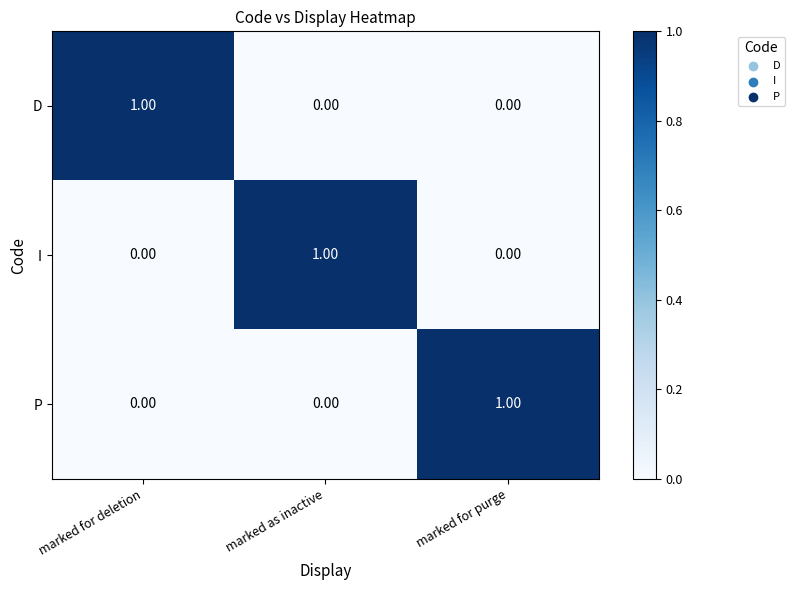

At how many categories does at least one series exceed 0?

3